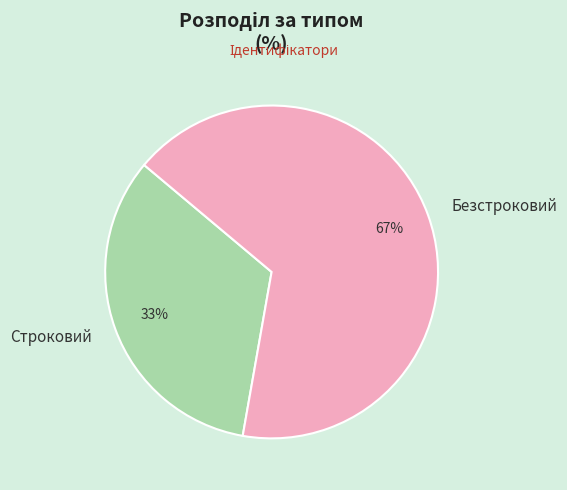

How many slices are in this pie chart?

2